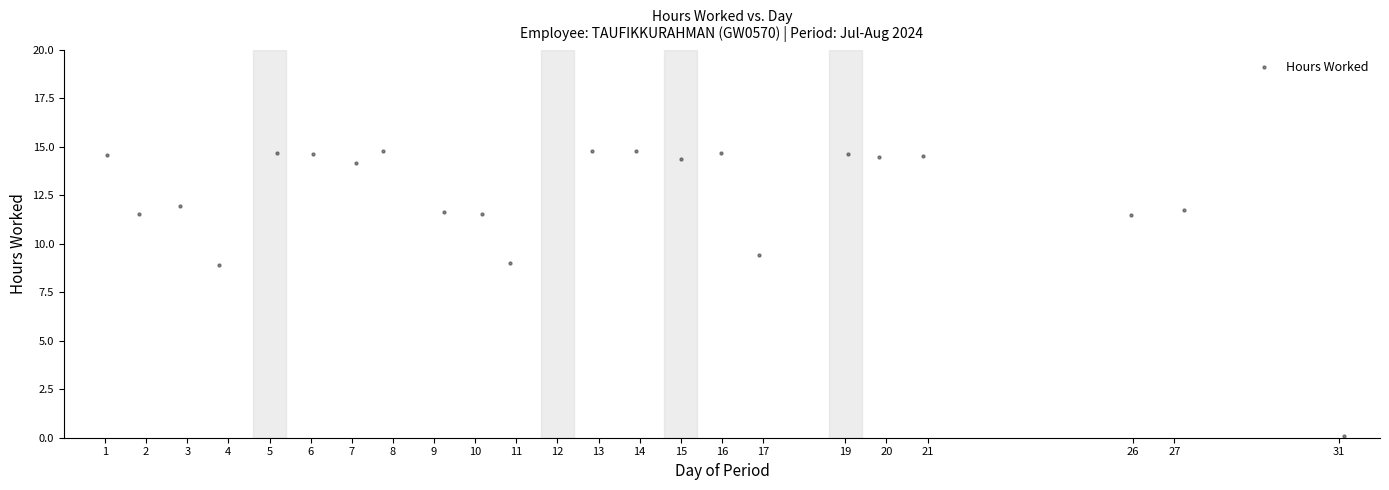

What is the range of X values (max minus min)?

30.1